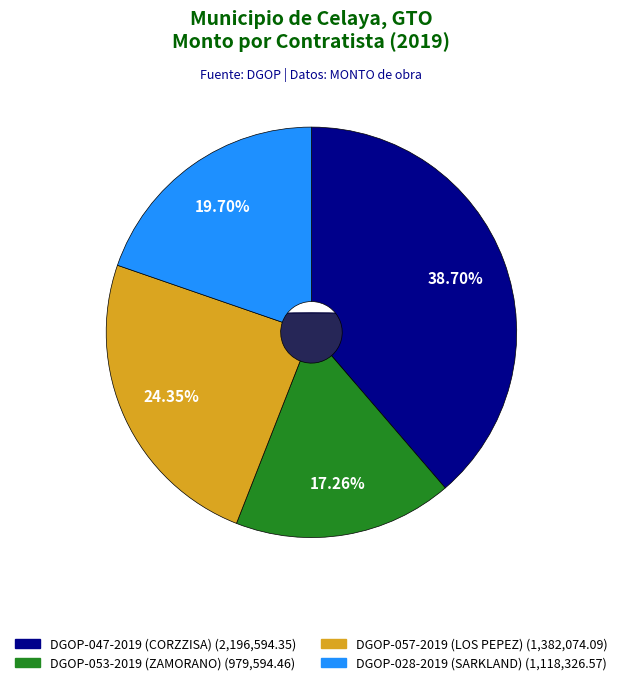

How many segments does this pie chart have?

4